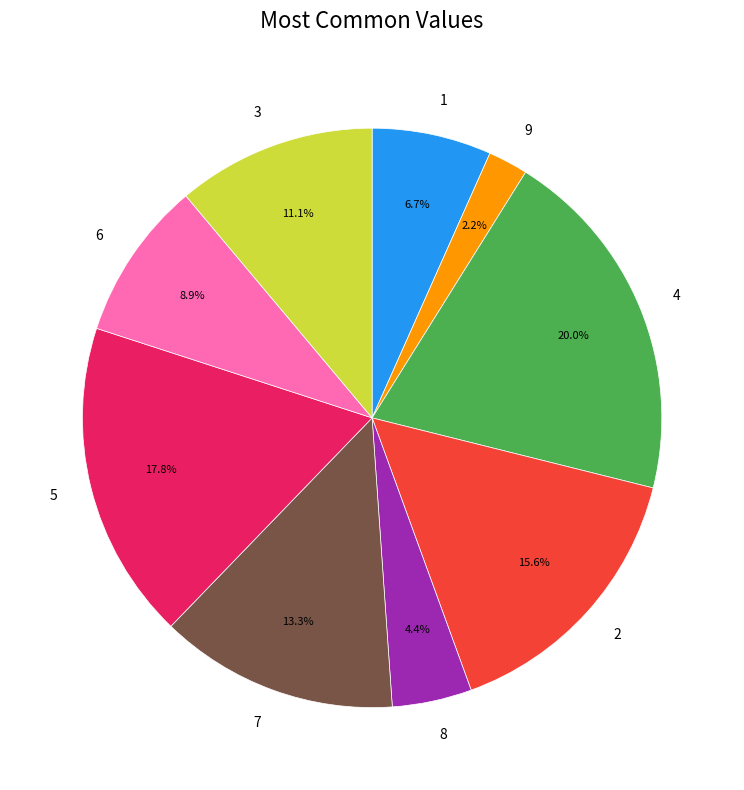

Which category has the smallest portion of the pie?

9